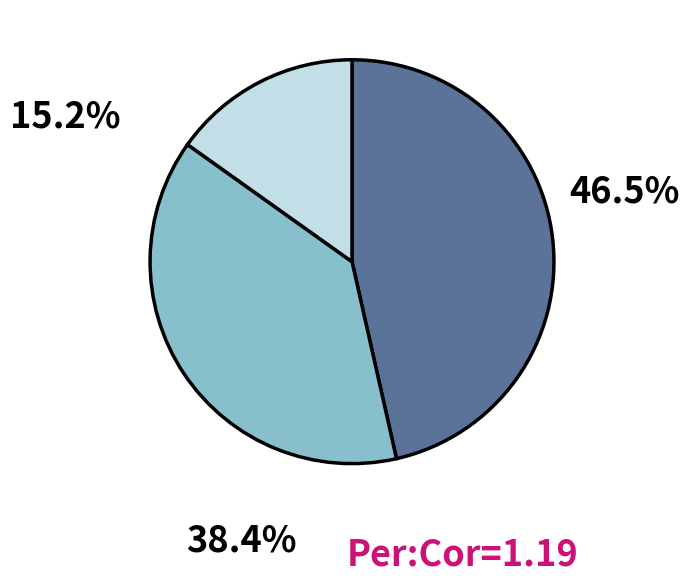

Count the number of slices in the pie.

3